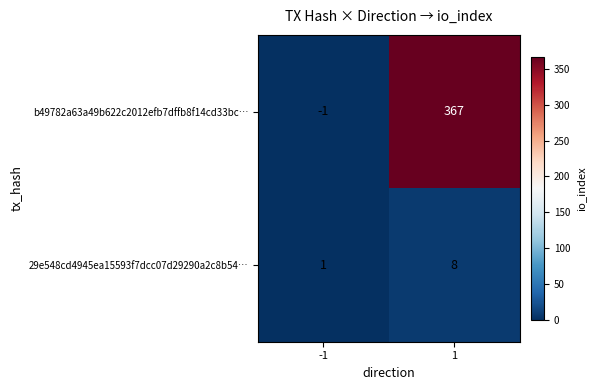

Which series has the largest total across all categories?

b49782a63a49b622c2012efb7dffb8f14cd33bc…